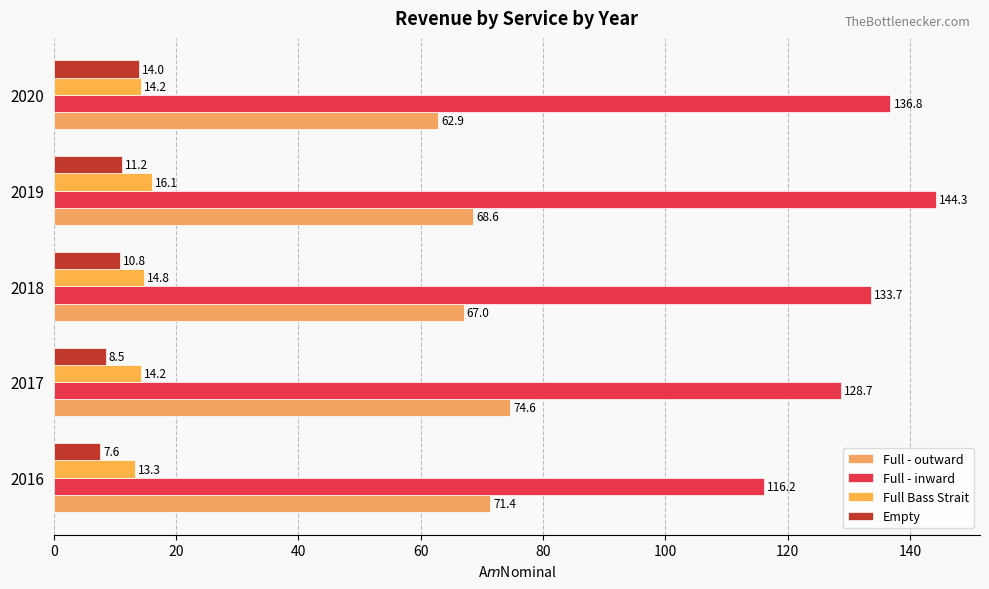

At which category does the chart reach its peak across all series?

2019